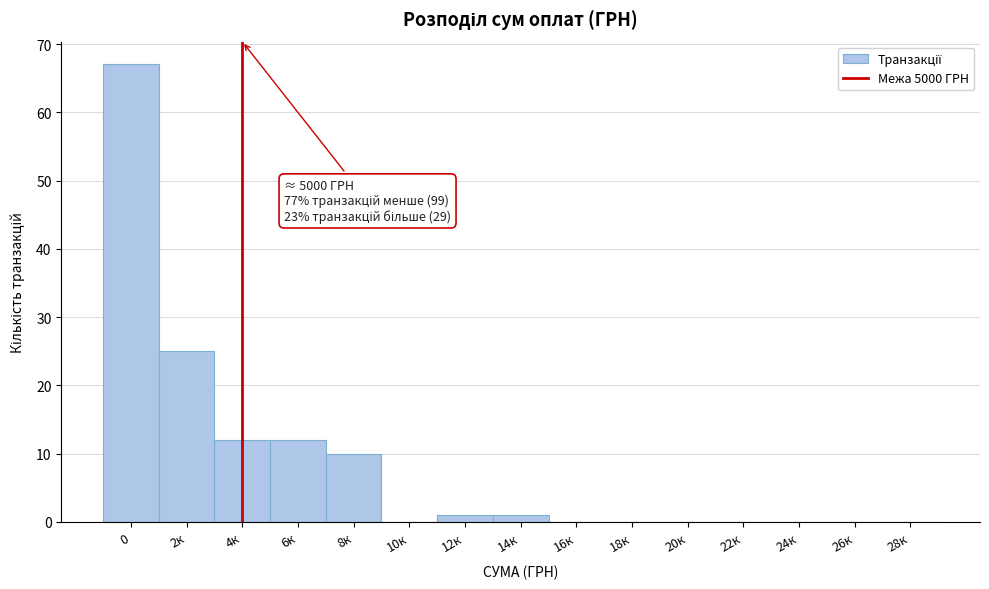

Reading left to right, transcribe all the data shown in this chart.

0=67	2к=25	4к=12	6к=12	8к=10	10к=0	12к=1	14к=1	16к=0	18к=0	20к=0	22к=0	24к=0	26к=0	28к=0